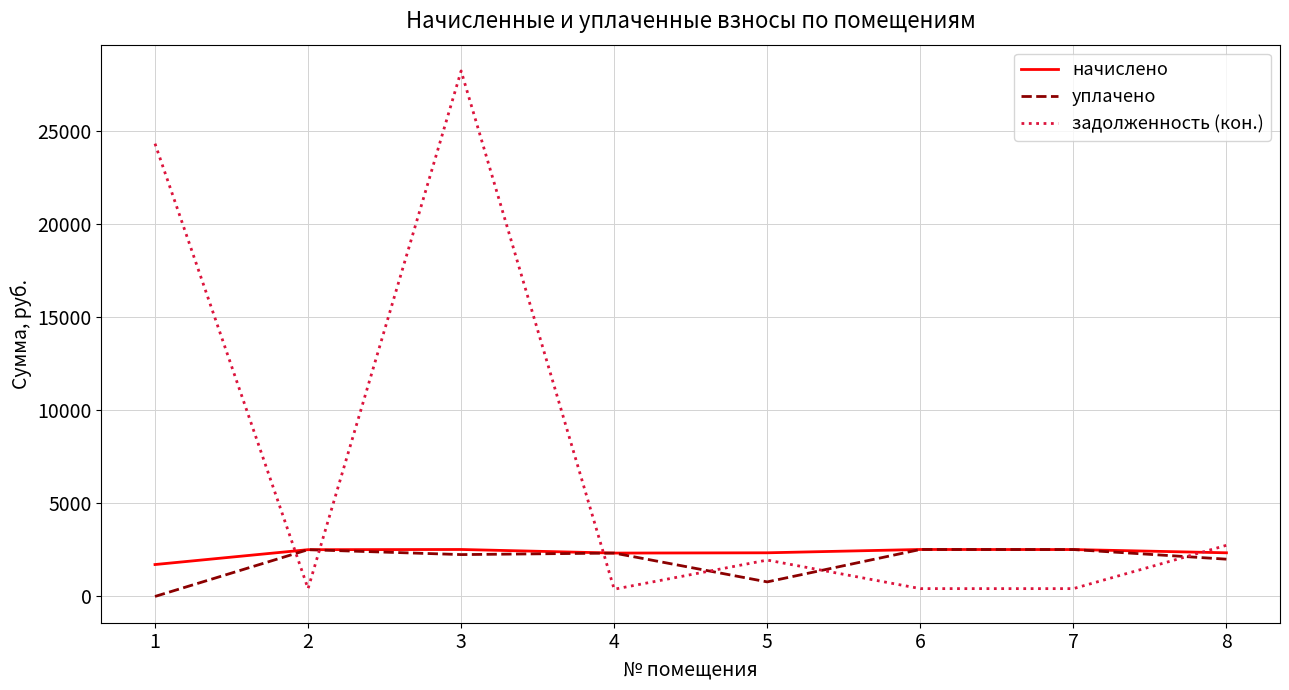

At which label does задолженность (кон.) first exceed 1951?

1